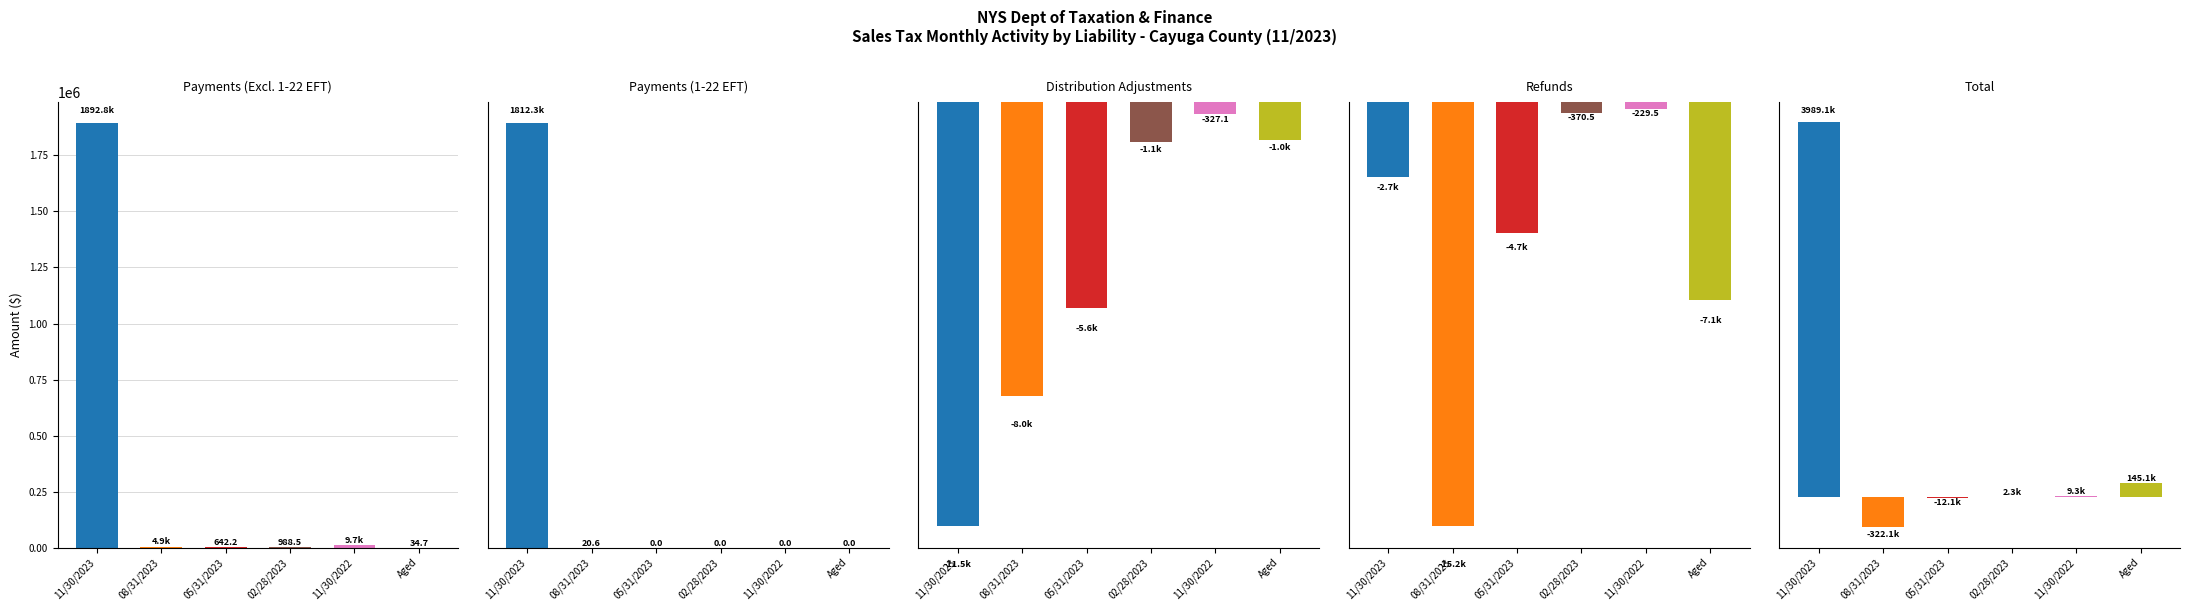

What is the total value across all series at 02/28/2023?

1874.9